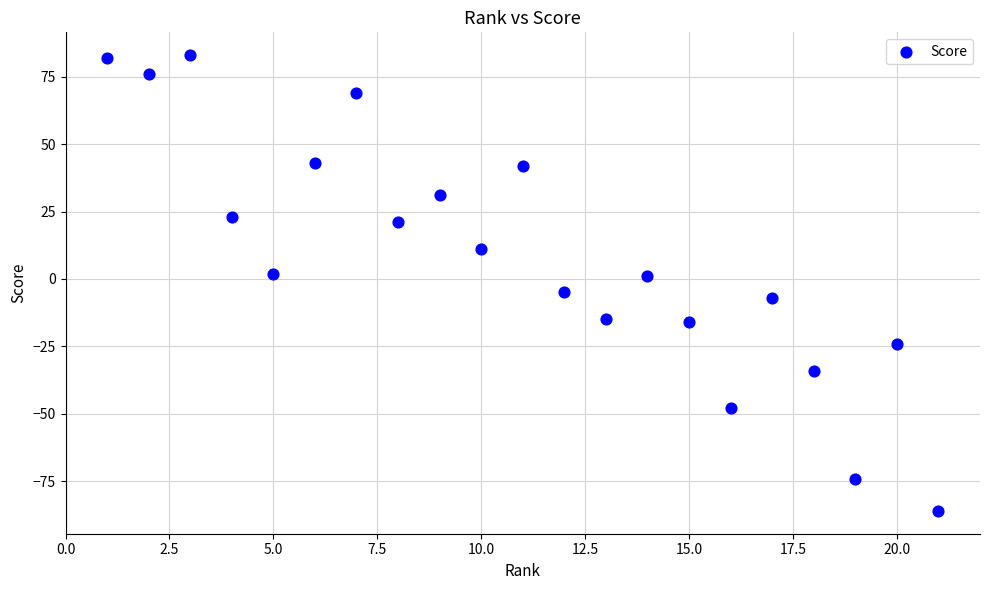

What is the range of Y values (max minus min)?

169